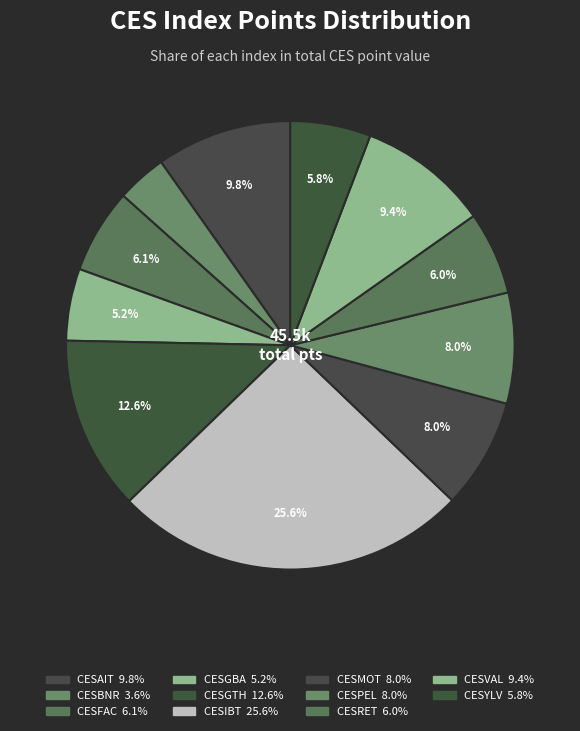

What is the total percentage of CESPEL and CESBNR?

11.6%